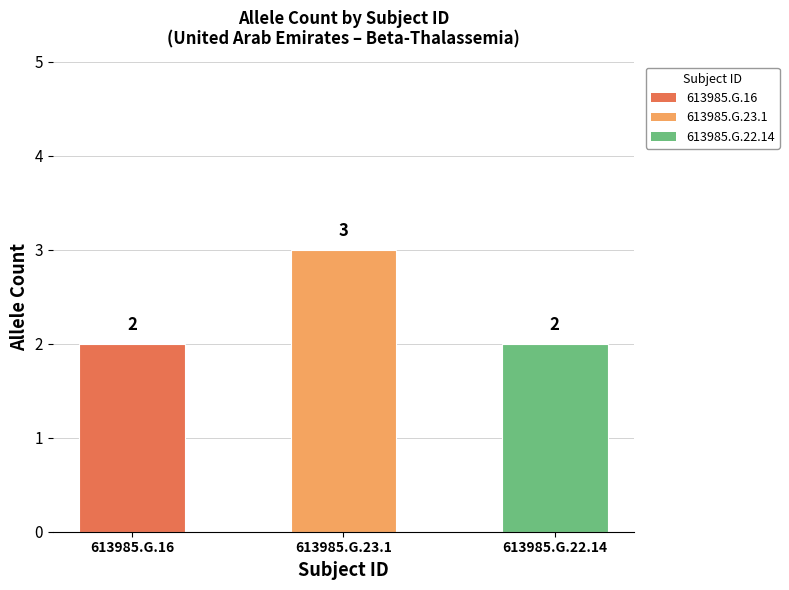

What is the approximate value at 613985.G.23.1?

3